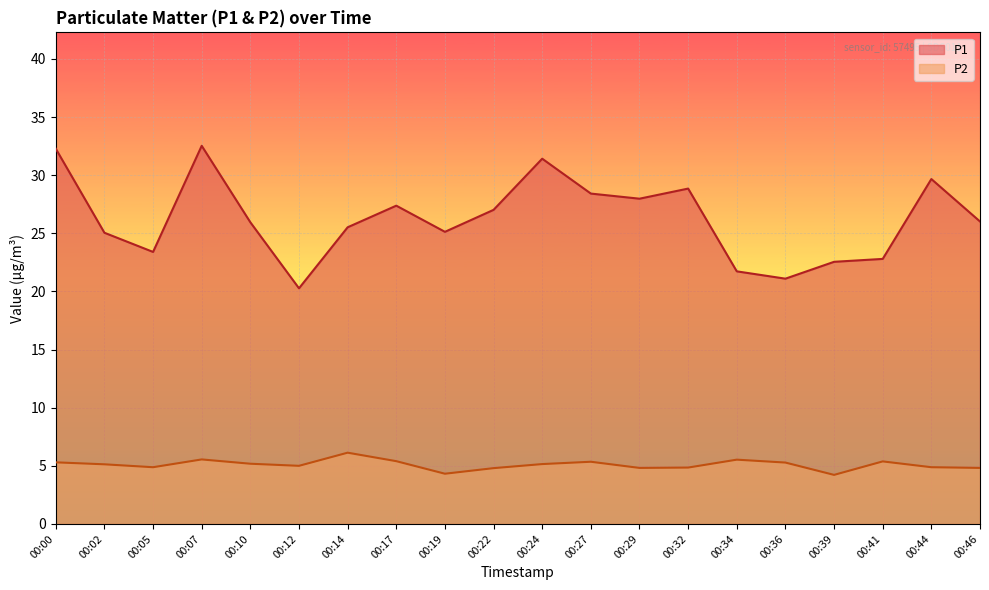

True or false: P1 and P2 cross at least once.

False